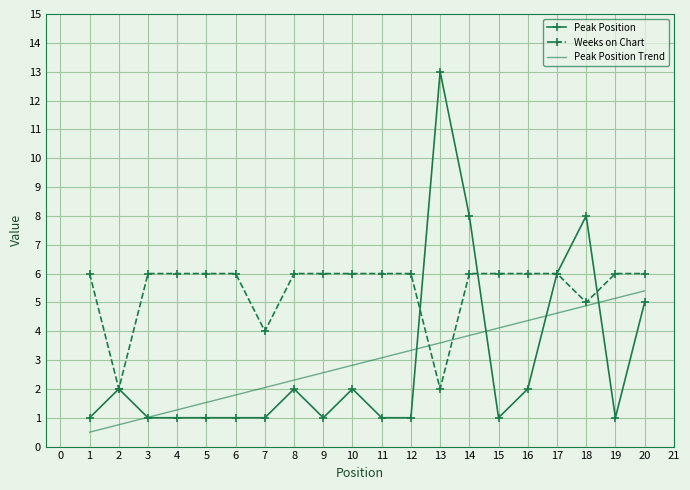

Count the number of data series in this chart.

2